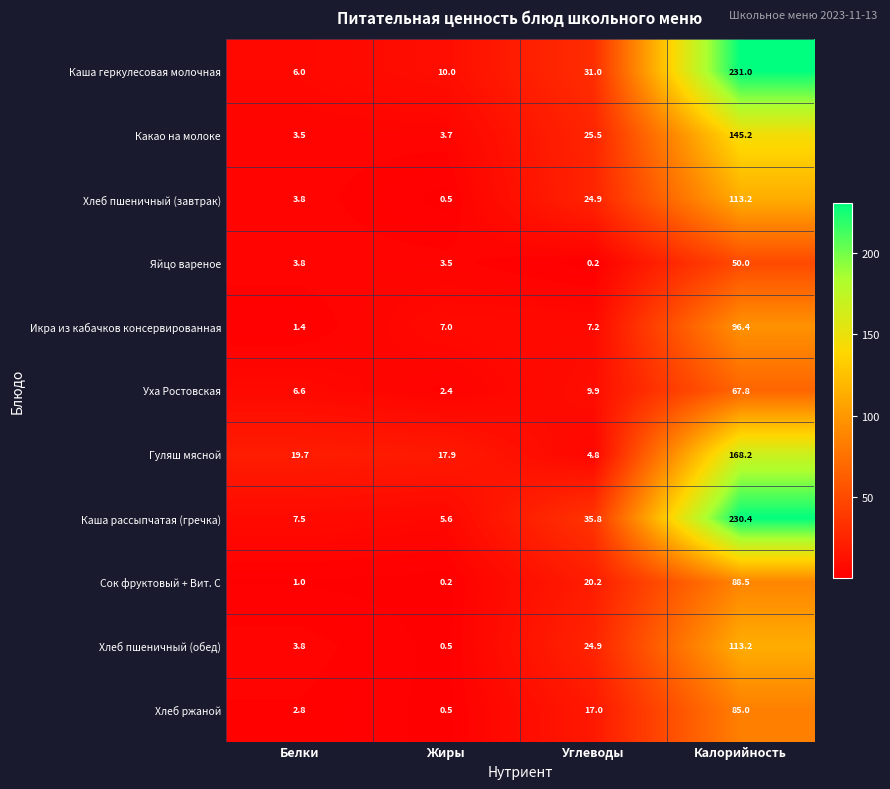

Between Углеводы and Калорийность, which series saw the biggest shift?

Каша геркулесовая молочная